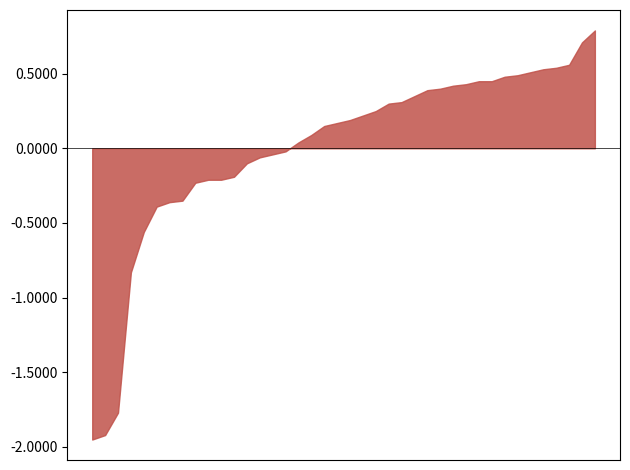

What is the maximum value shown in the chart?

0.8